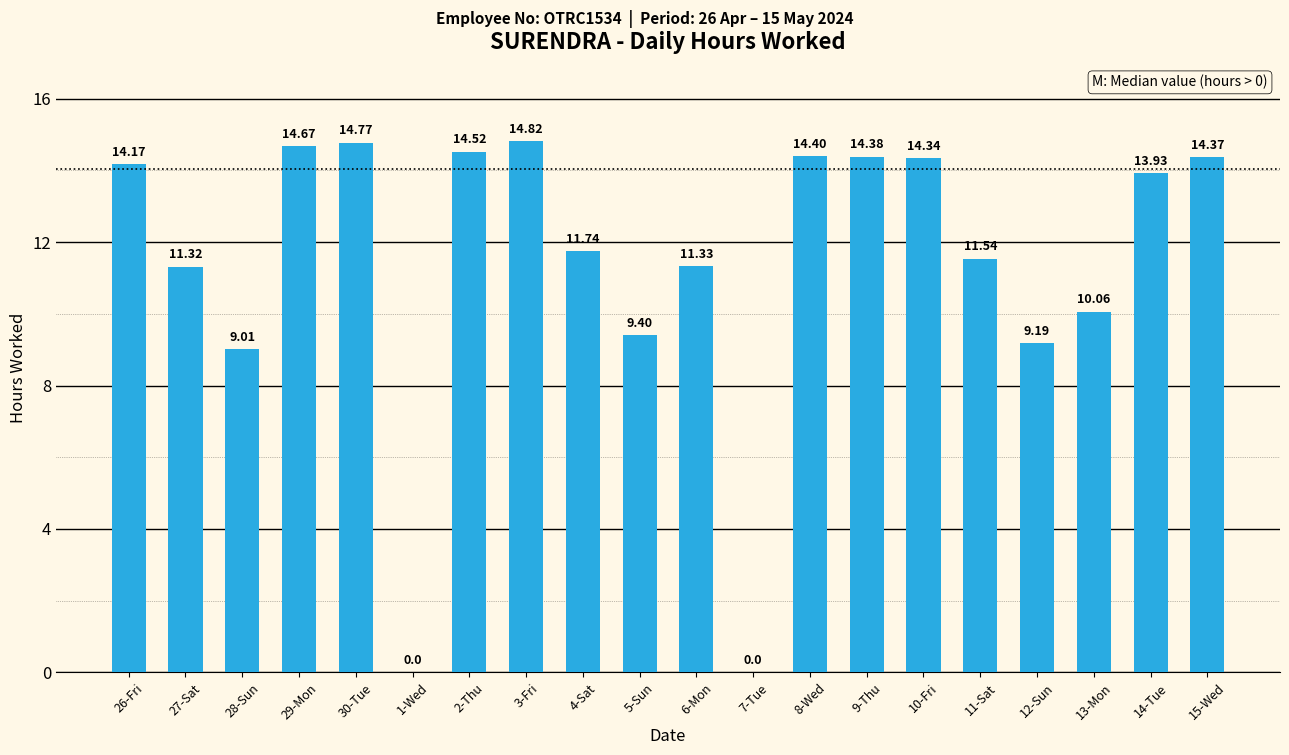

Is it true that the value at 8-Wed is 3.2?

False